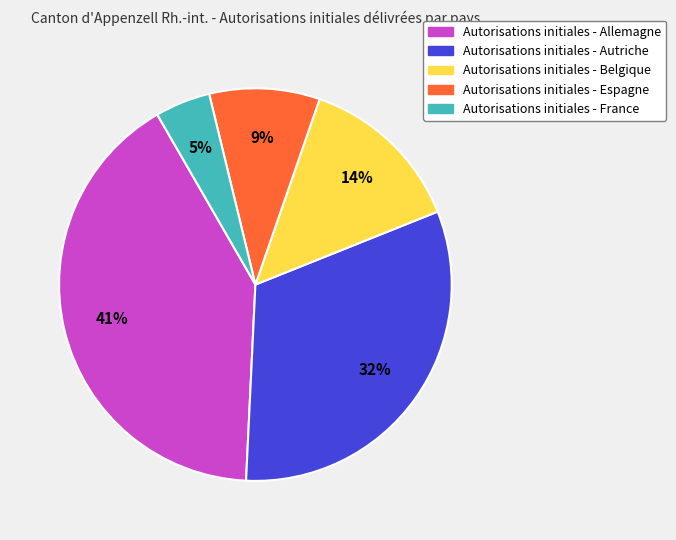

To the nearest percent, what is the difference between the largest and smallest slice percentages?

36%